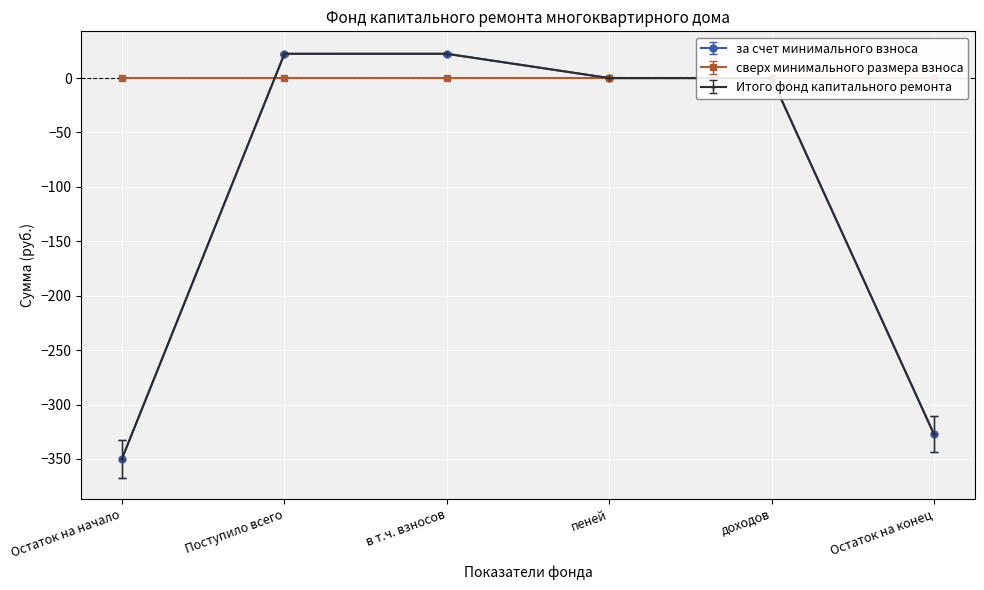

Is the value of Итого фонд капитального ремонта at Поступило всего greater than the value of за счет минимального взноса at пеней?

Yes